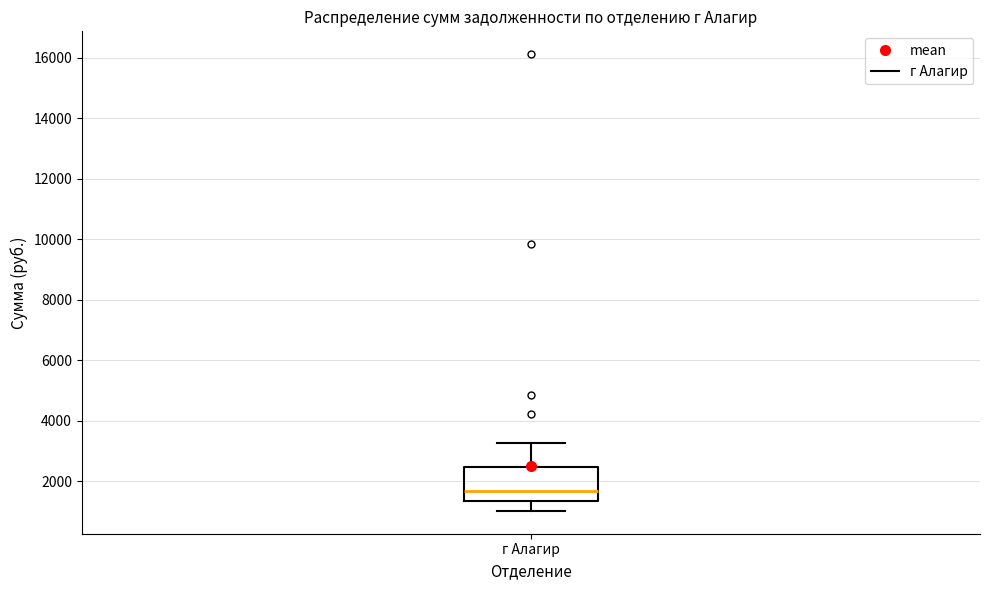

Read this box plot against the y-axis: the position of the median line, the range covered by the box, and the ends of both whiskers. The values are not printed on the chart, so give them approximately, as read against the axis.

median 1600, box 1400 to 2400, whiskers 1000 to 3200